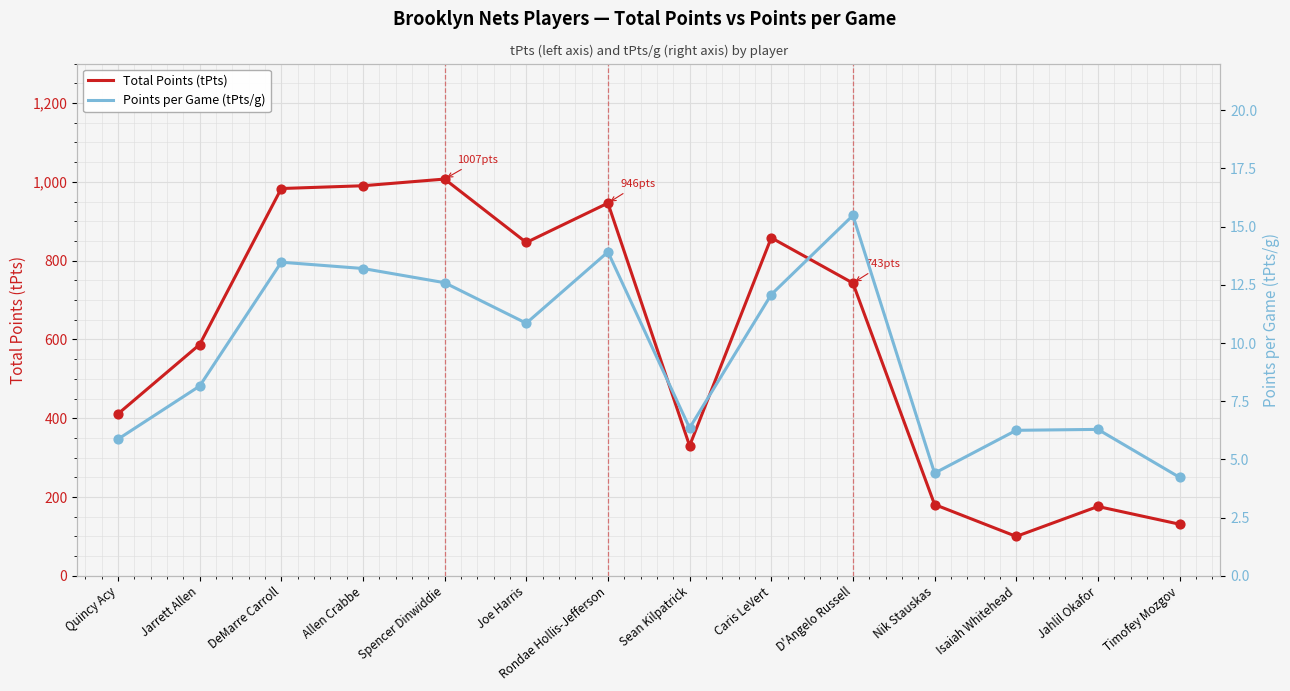

At which category is the sum across all series the highest?

Spencer Dinwiddie